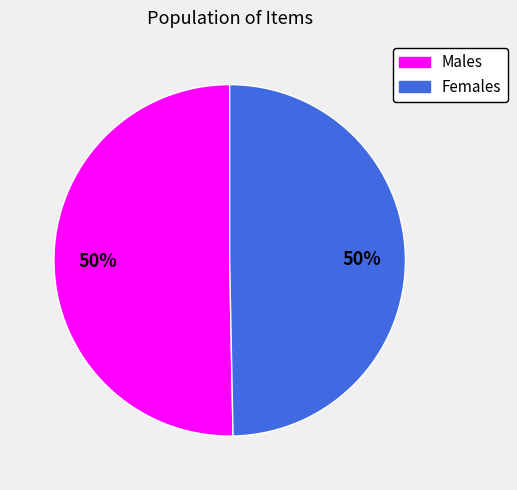

To the nearest percent, what is the average slice percentage?

50%